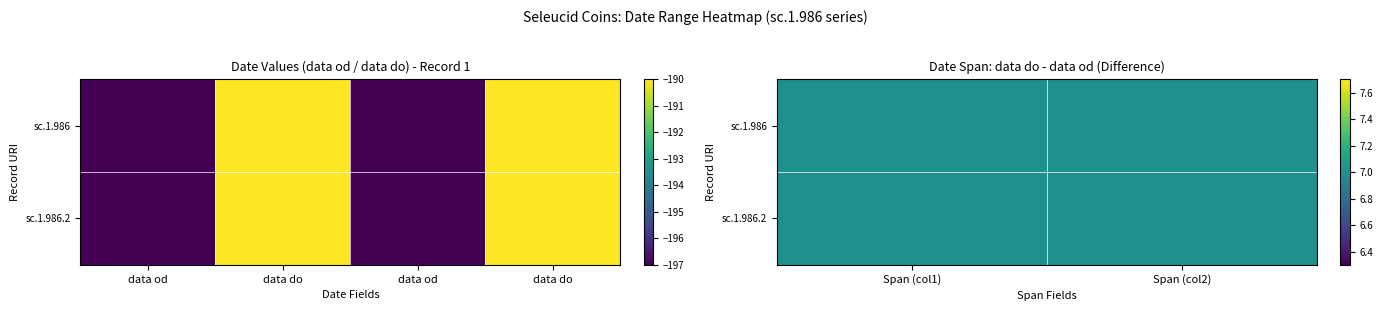

The value of sc.1.986 at data od is -327. True or false?

False